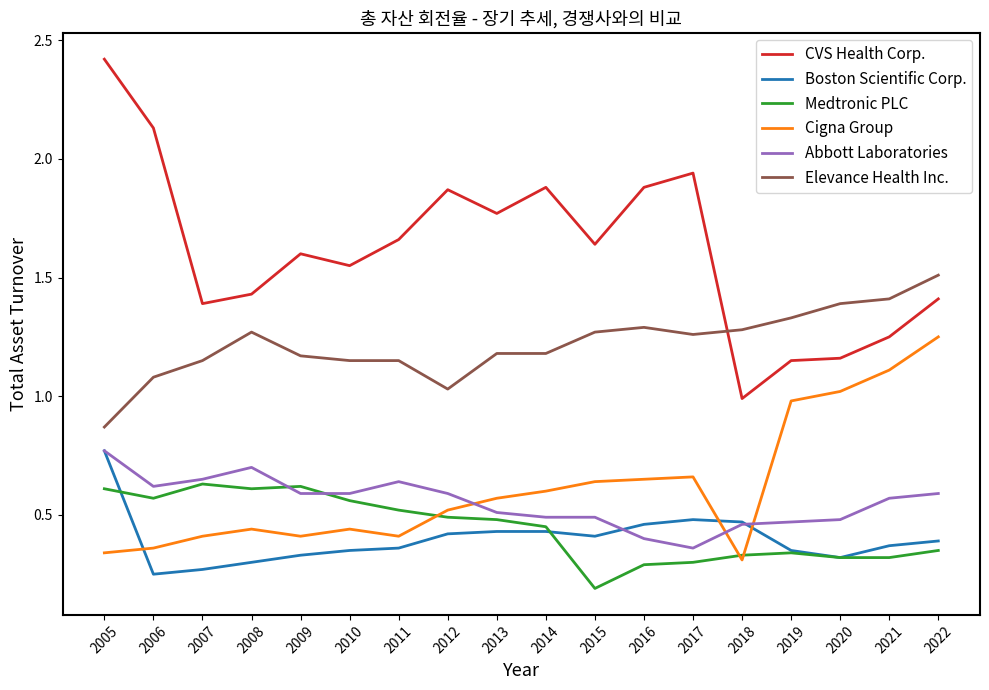

Is the value of Boston Scientific Corp. at 2017 greater than the value of Elevance Health Inc. at 2013?

No